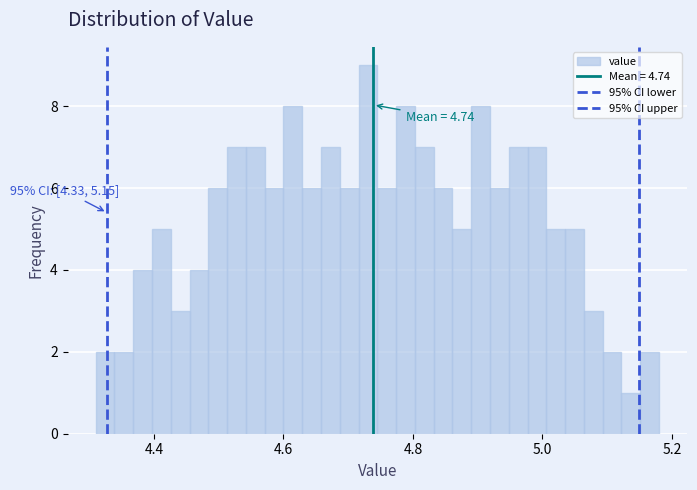

Around what value on the x-axis is the tallest bar? Give the approximate position of its centre, as read against the axis.

4.74